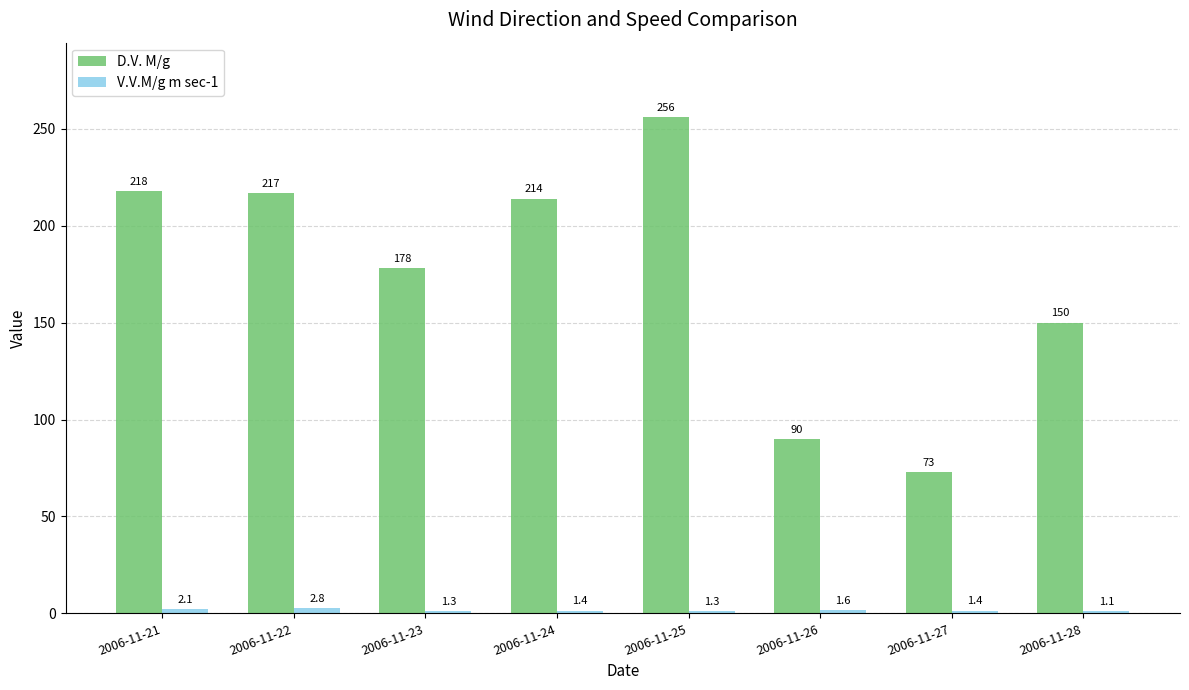

What is the value of the D.V. M/g bar at the 5th from the left?

256.0